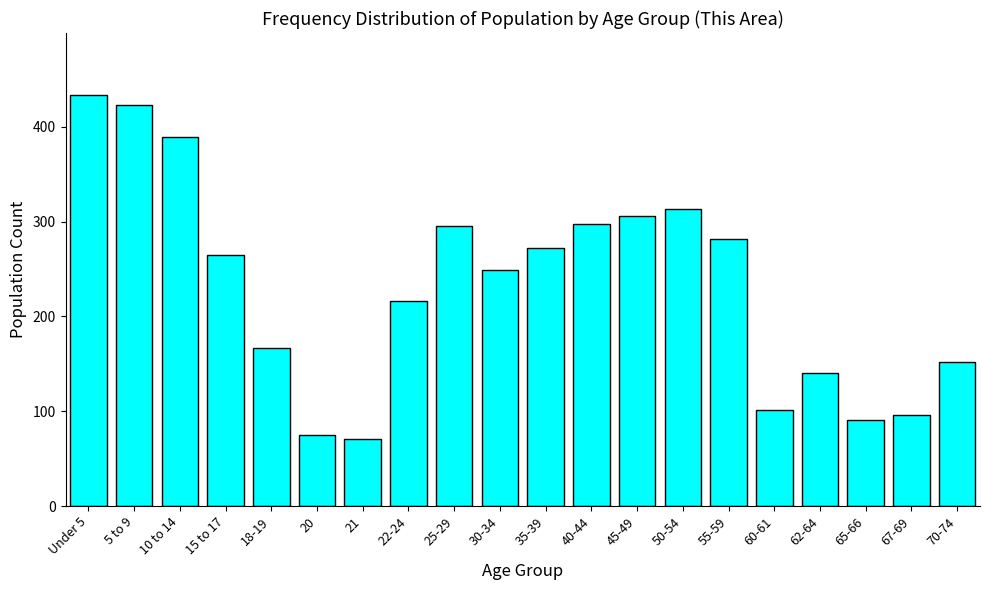

Reading right to left, extract all data points from this chart.

70-74=152	67-69=96	65-66=91	62-64=140	60-61=101	55-59=282	50-54=313	45-49=306	40-44=298	35-39=272	30-34=249	25-29=295	22-24=216	21=71	20=75	18-19=167	15 to 17=265	10 to 14=389	5 to 9=423	Under 5=434